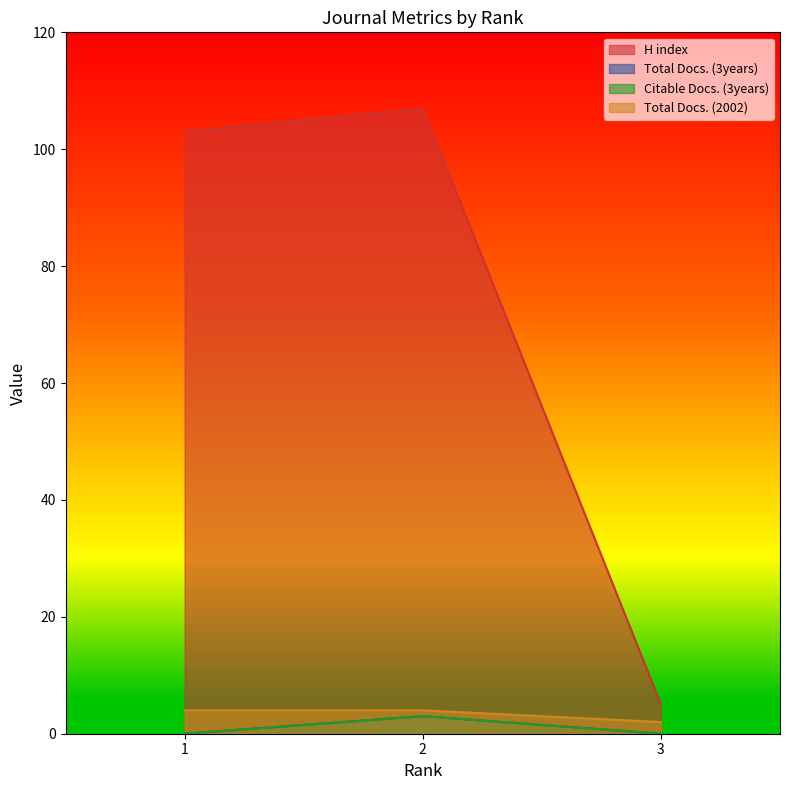

List the series in order of their peak value, lowest first.

Total Docs. (3years), Citable Docs. (3years), Total Docs. (2002), H index